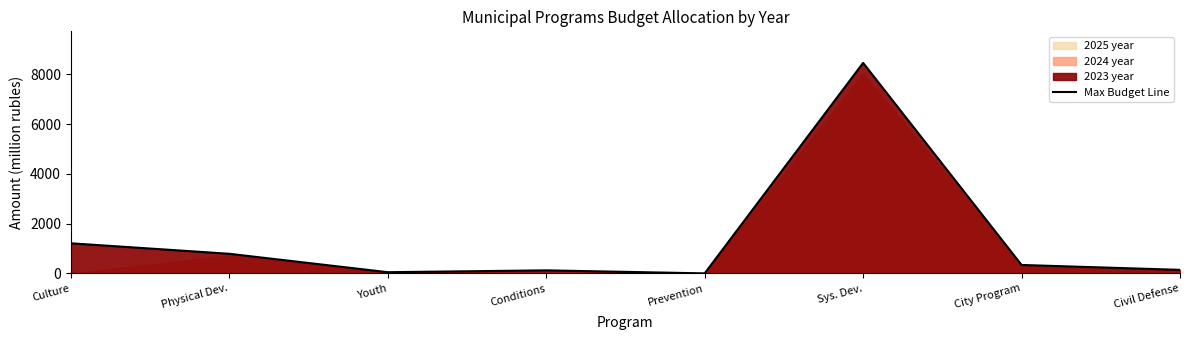

At which label is the value closest to 4227?

Culture